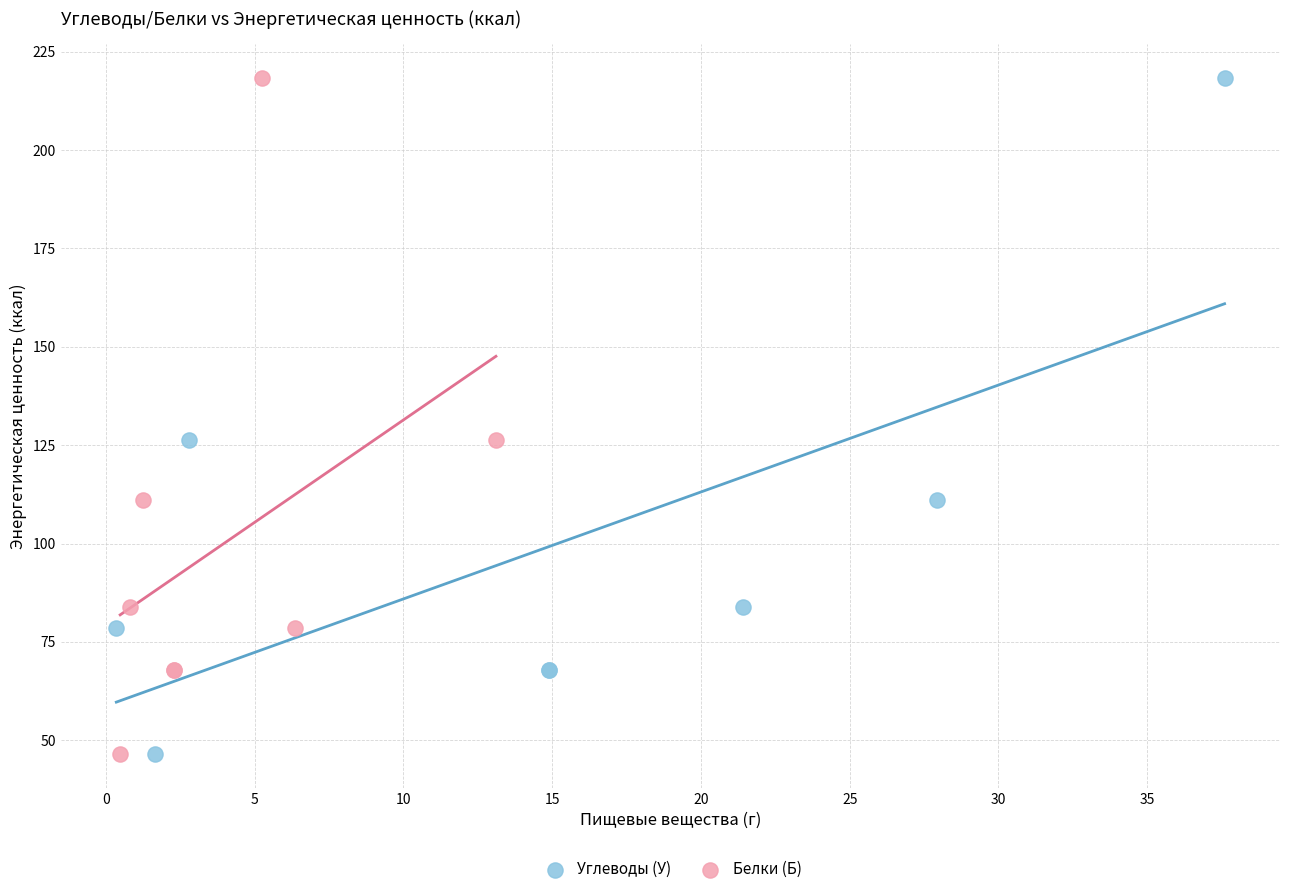

What are all the series names shown in the legend?

Углеводы (У), Белки (Б)